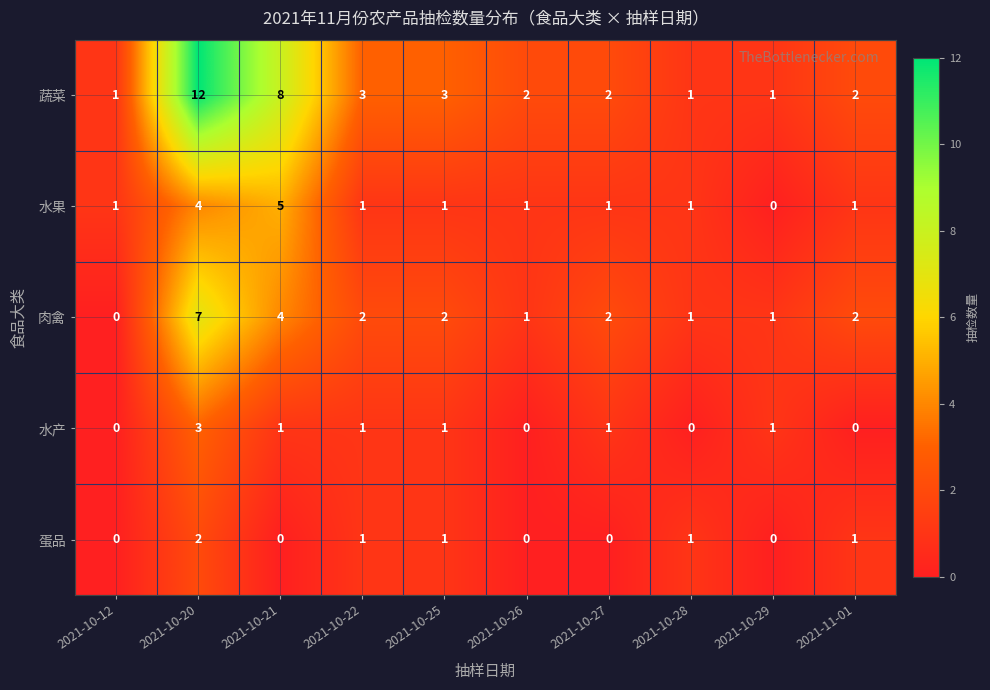

Rank the series at 2021-10-21 from lowest to highest value.

蛋品, 水产, 肉禽, 水果, 蔬菜